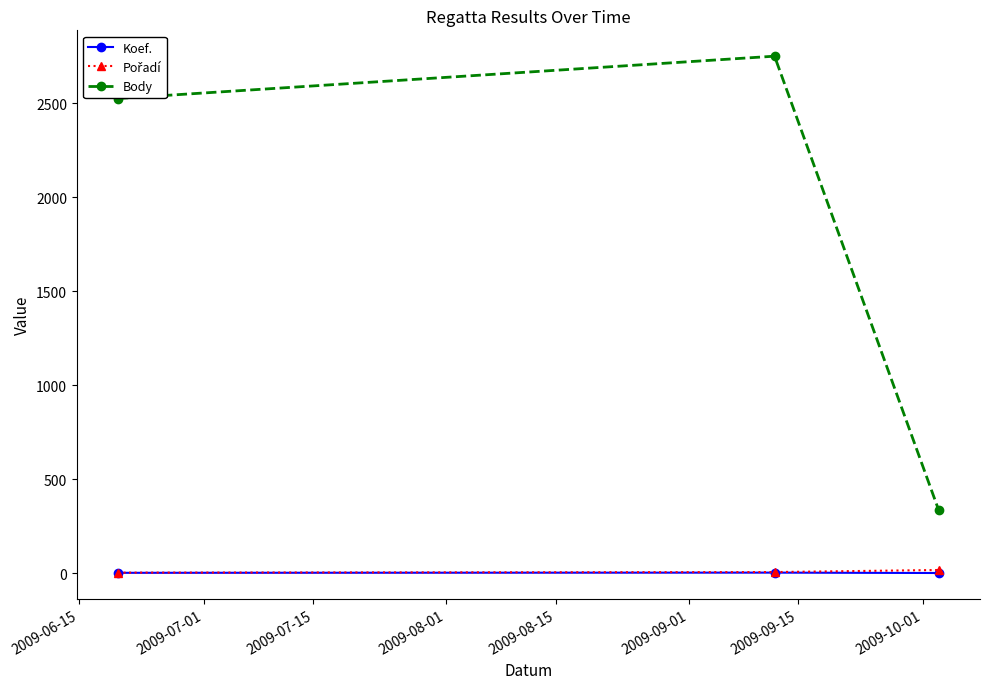

What is the greatest value displayed?

2749